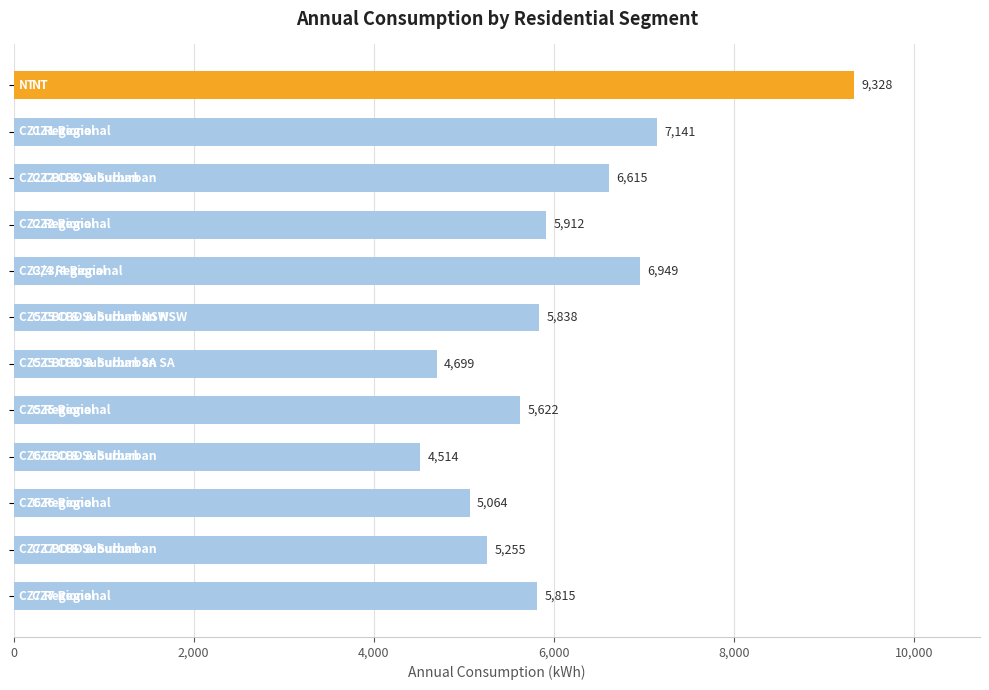

What is the value of the 11th bar from the top?

5255